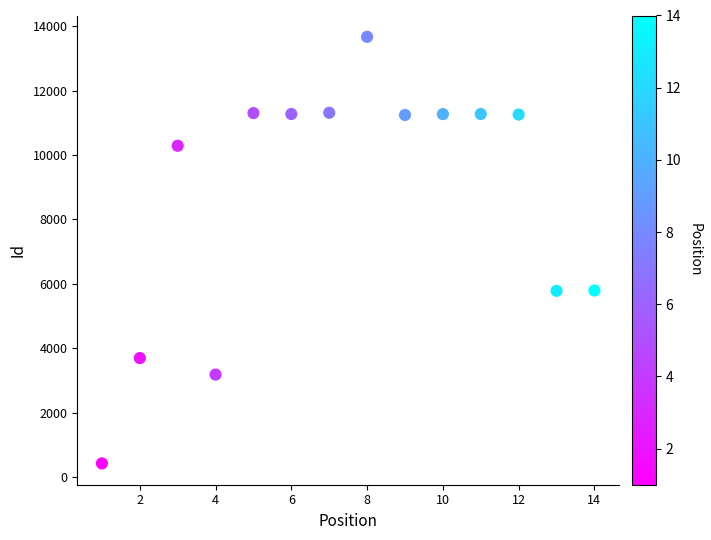

What is the range of X values (max minus min)?

13